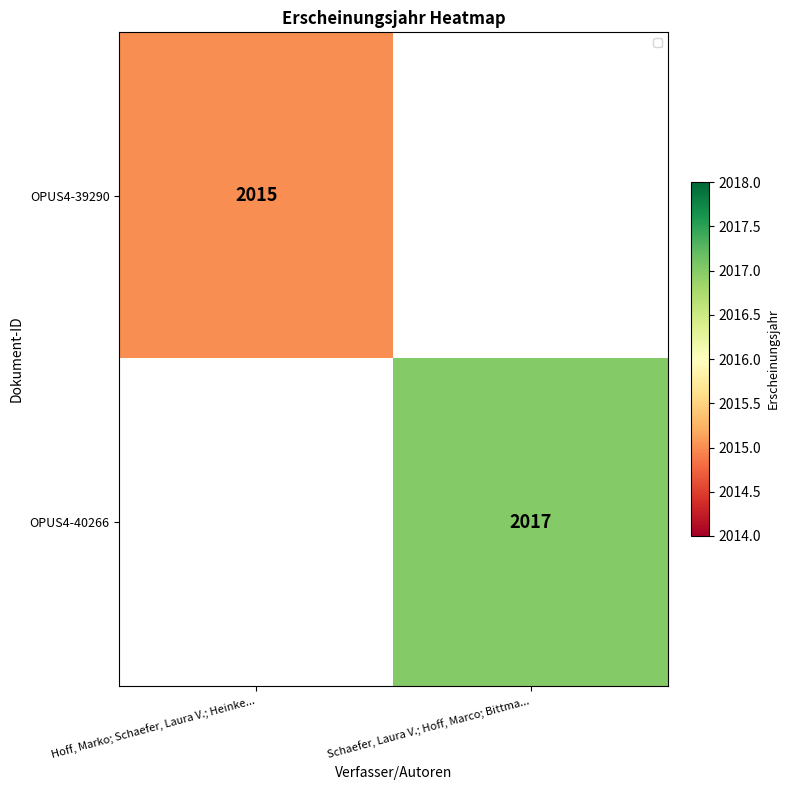

Is it true that OPUS4-39290 equals 2705 at Hoff, Marko; Schaefer, Laura V.; Heinke...?

False